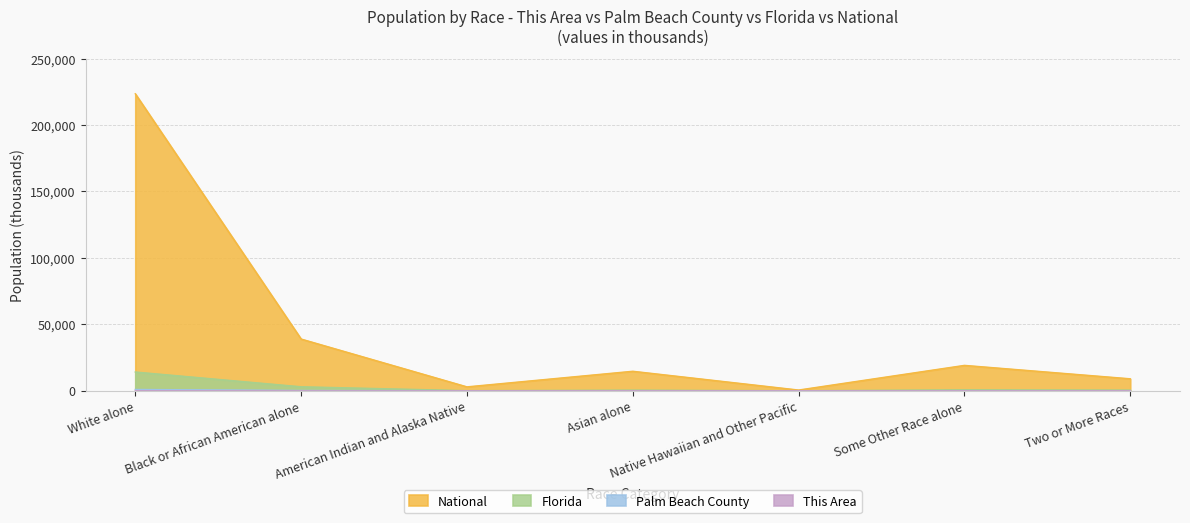

Reading right to left, extract all data points from this chart.

This Area: Two or More Races=0.1	Some Other Race alone=0.3	Native Hawaiian and Other Pacific=0.0	Asian alone=0.1	American Indian and Alaska Native=0.0	Black or African American alone=1.4	White alone=3.0
Palm Beach County: Two or More Races=30.3	Some Other Race alone=53.1	Native Hawaiian and Other Pacific=0.8	Asian alone=31.1	American Indian and Alaska Native=6.0	Black or African American alone=228.7	White alone=970.1
Florida: Two or More Races=472.6	Some Other Race alone=681.1	Native Hawaiian and Other Pacific=12.3	Asian alone=454.8	American Indian and Alaska Native=71.5	Black or African American alone=2999.9	White alone=14109.2
National: Two or More Races=9009.1	Some Other Race alone=19107.4	Native Hawaiian and Other Pacific=540.0	Asian alone=14674.3	American Indian and Alaska Native=2932.2	Black or African American alone=38929.3	White alone=223553.3